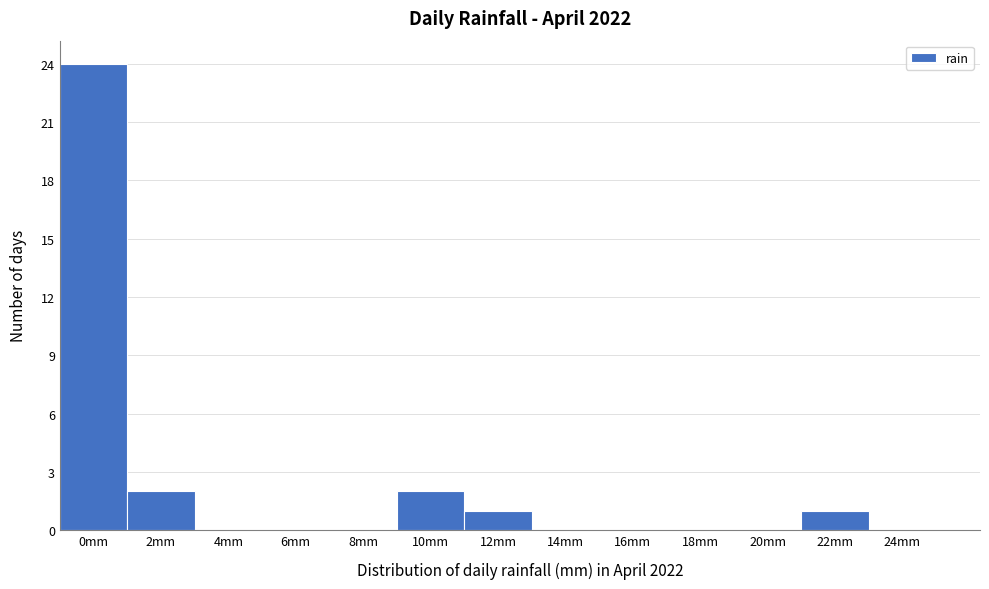

Reading left to right, what are all the values shown in this chart?

0mm=24	2mm=2	4mm=0	6mm=0	8mm=0	10mm=2	12mm=1	14mm=0	16mm=0	18mm=0	20mm=0	22mm=1	24mm=0